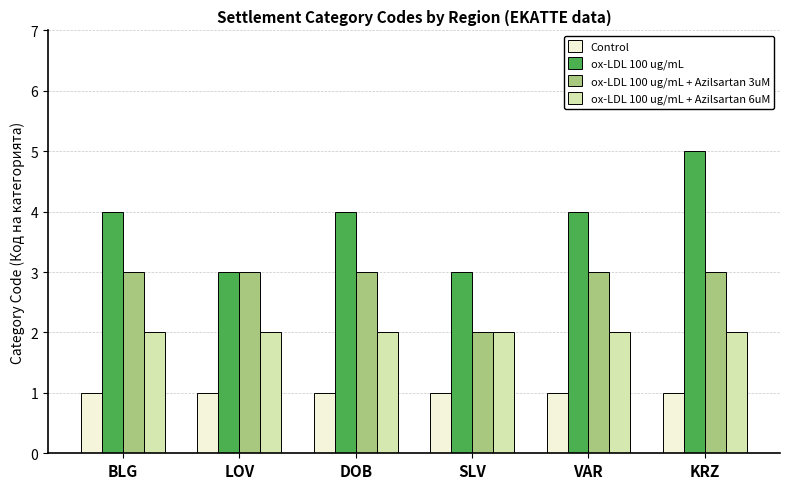

How many bars are there in total?

24